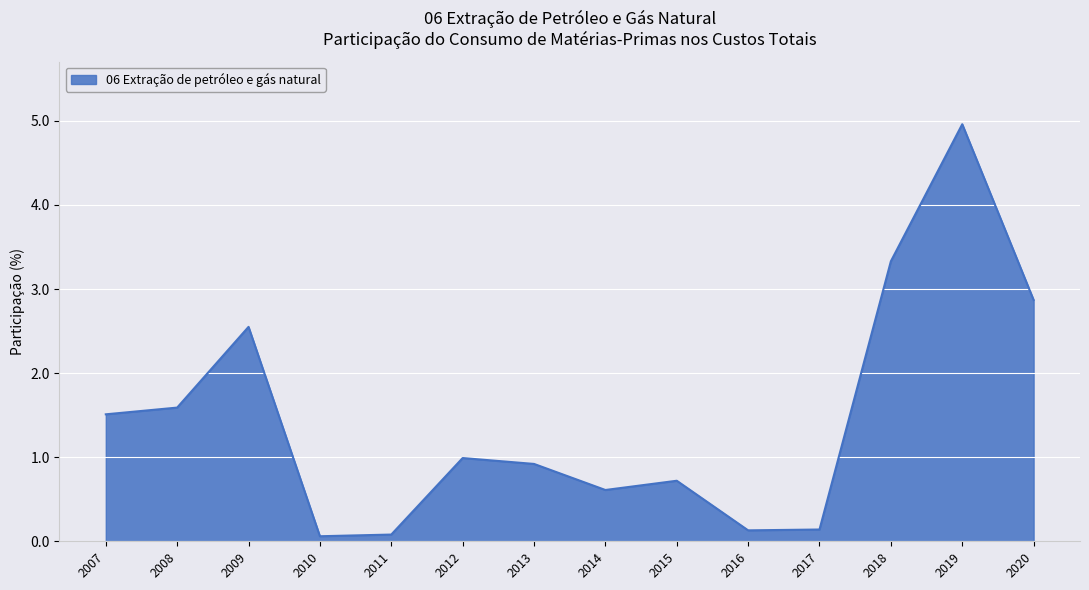

Which category has the highest value across all series?

2019